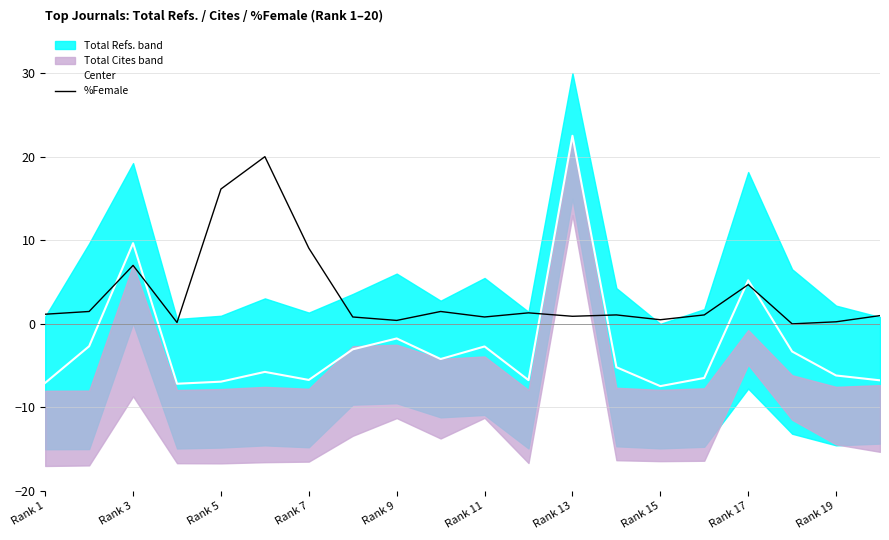

Is the value of %Female at Rank 15 greater than the value of Center at Rank 15?

Yes